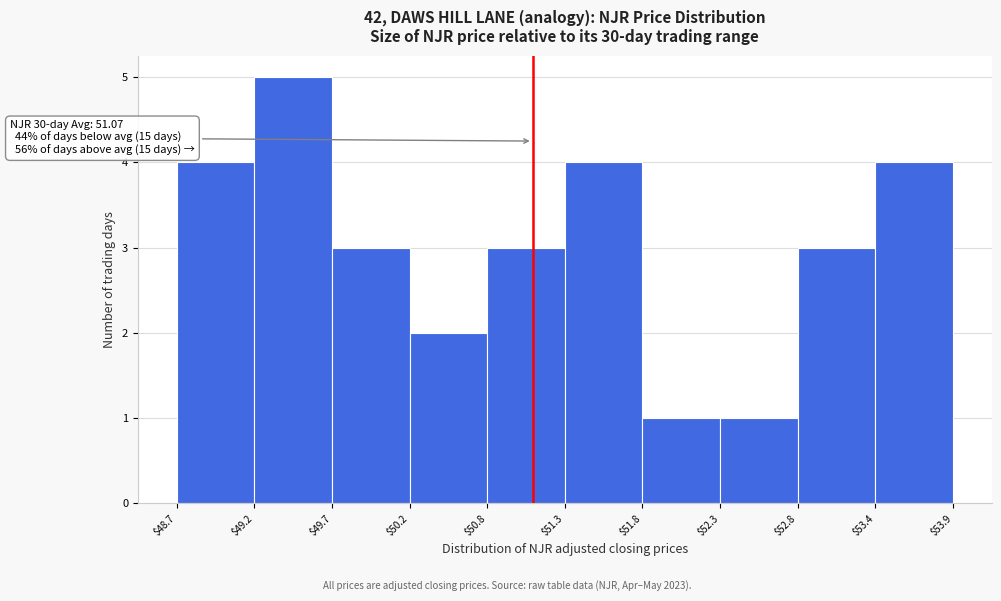

Over which range of the x-axis is the bar tallest?

$49.2 to $49.7